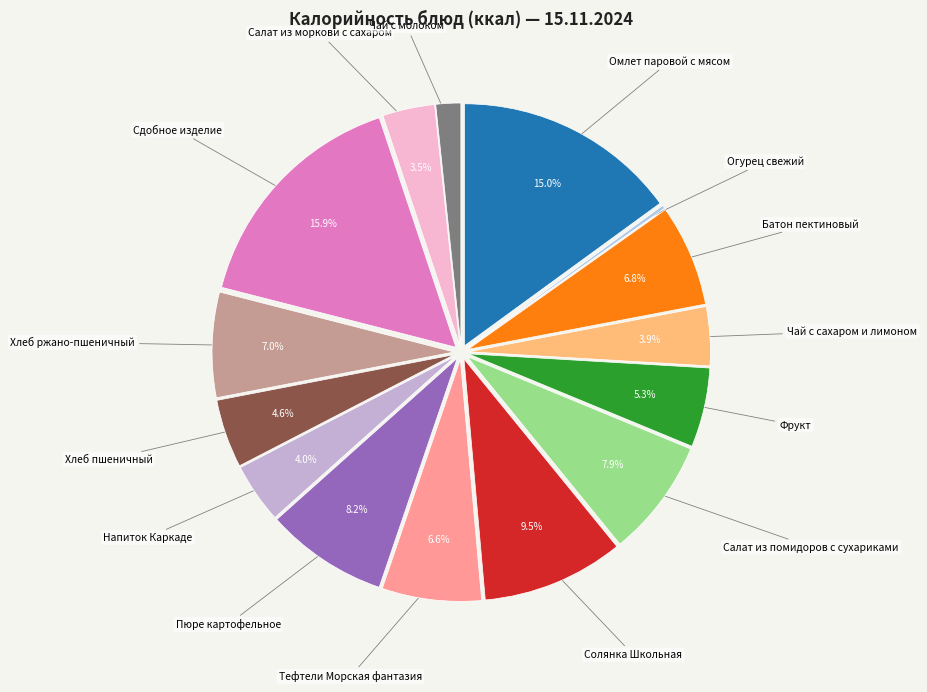

Is there any slice that represents more than half of the pie?

No